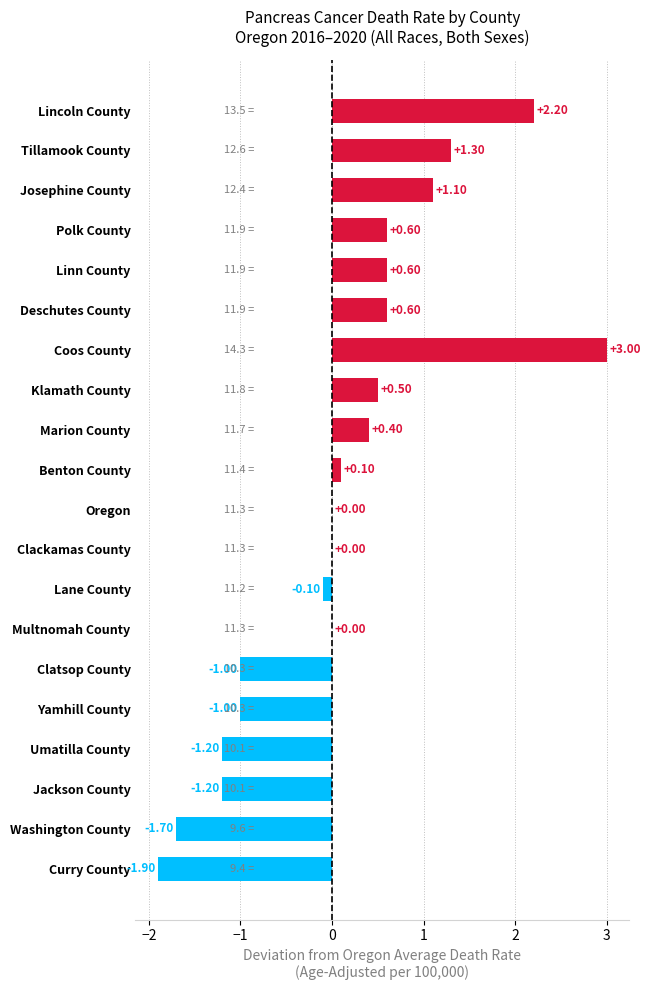

What is the change in value from Curry County to Clackamas County?

+1.9